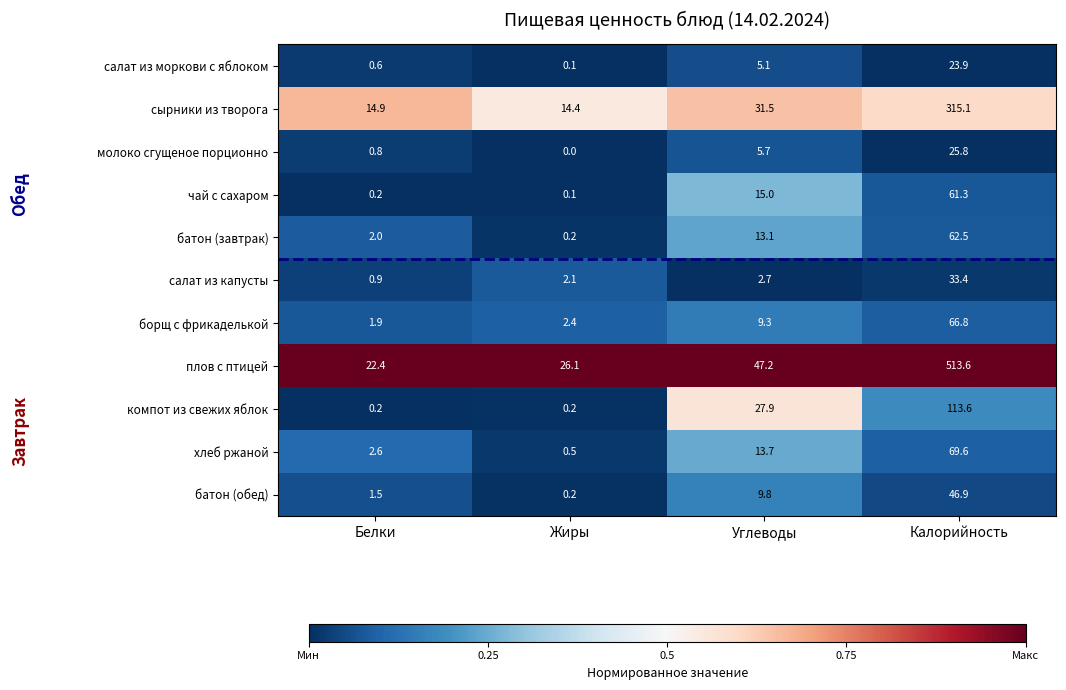

Which category has the highest value across all series?

Калорийность